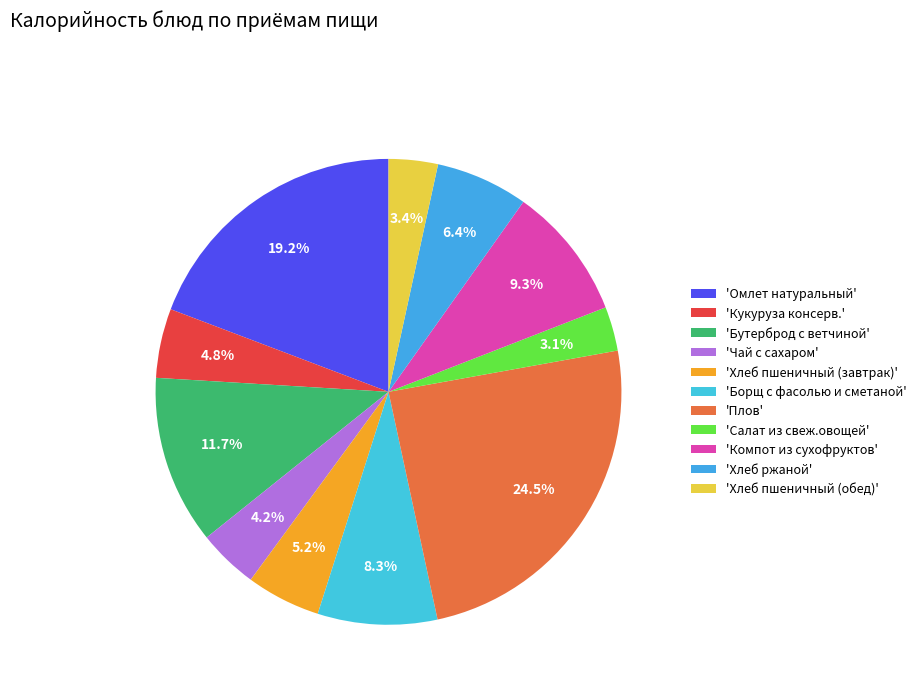

Count the number of slices in the pie.

11